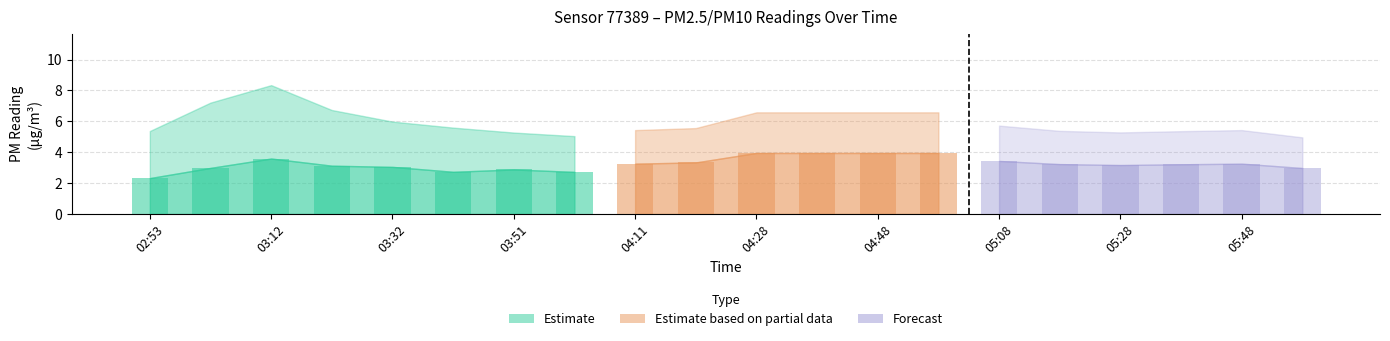

True or false: P1_upper has a value of 2.4 at 04:38.

False